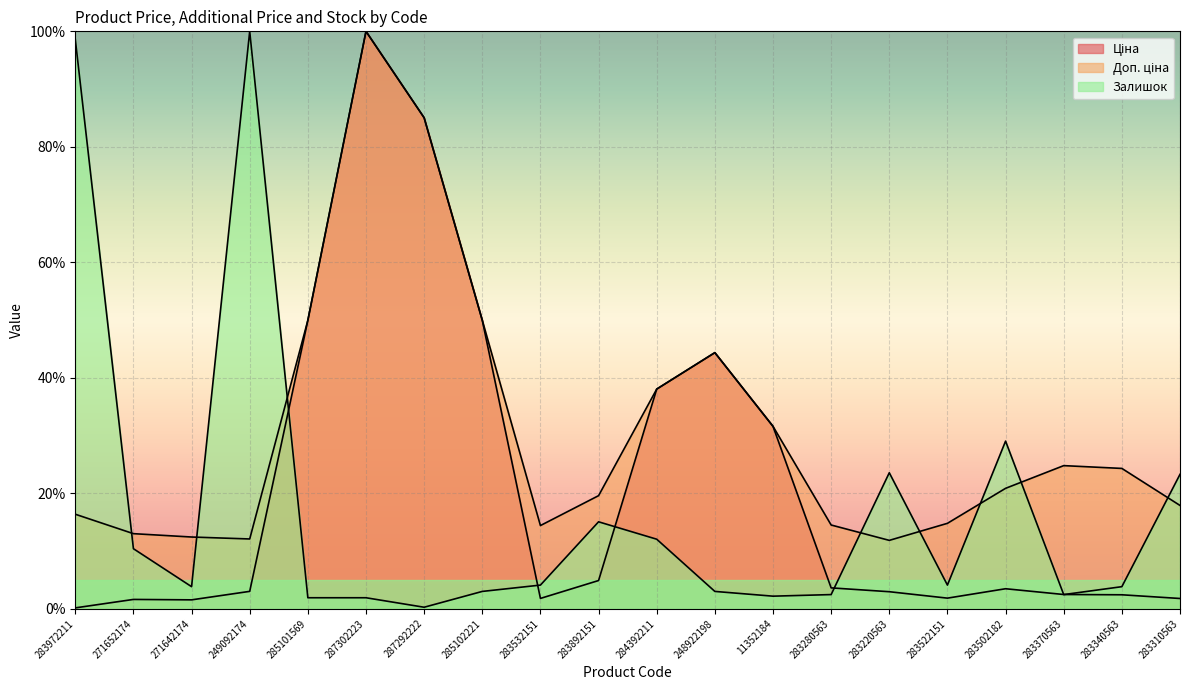

Between 283280563 and 283310563, which is larger?

283280563